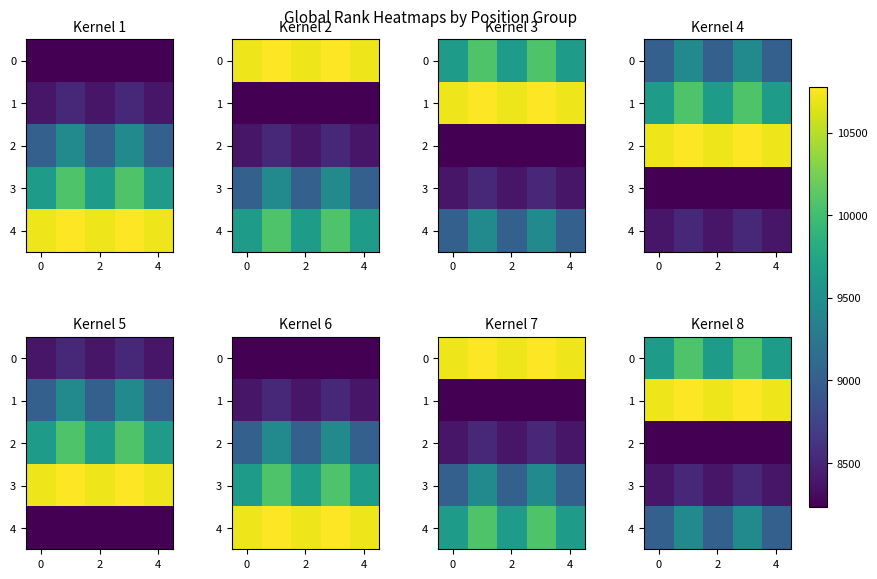

The 4 series shows 9011 at 2. True or false?

True